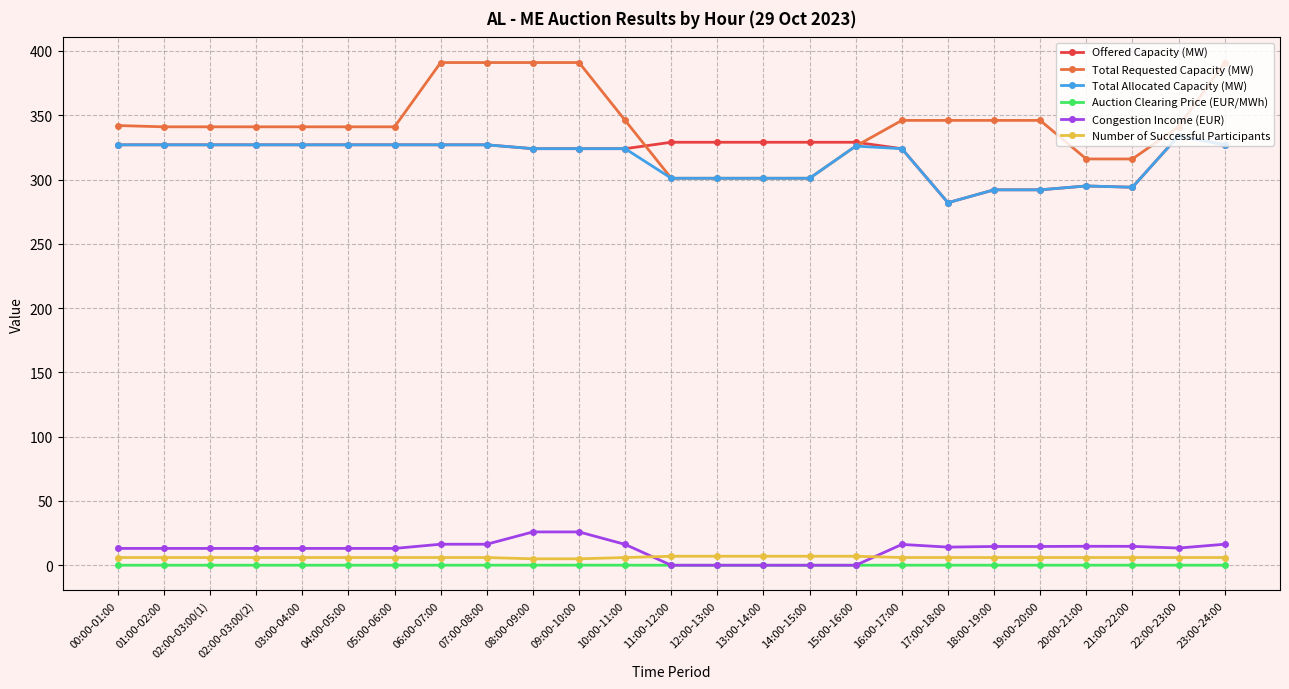

True or false: Number of Successful Participants and Total Allocated Capacity (MW) intersect in this chart.

False